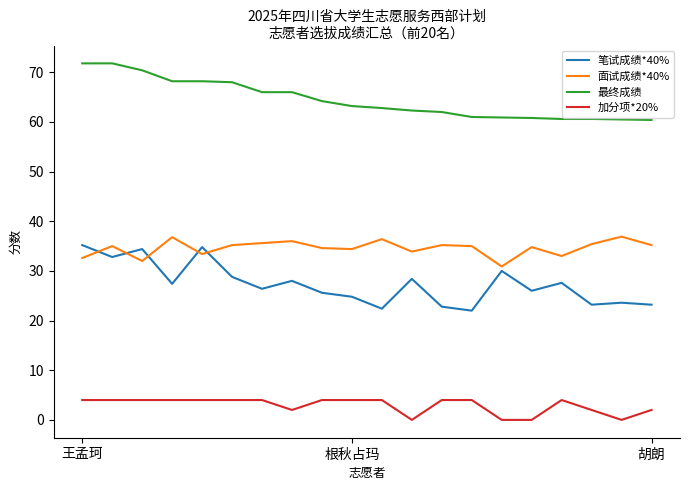

In 笔试成绩*40%, how many points are lower than both neighbors (excluding endpoints)?

7